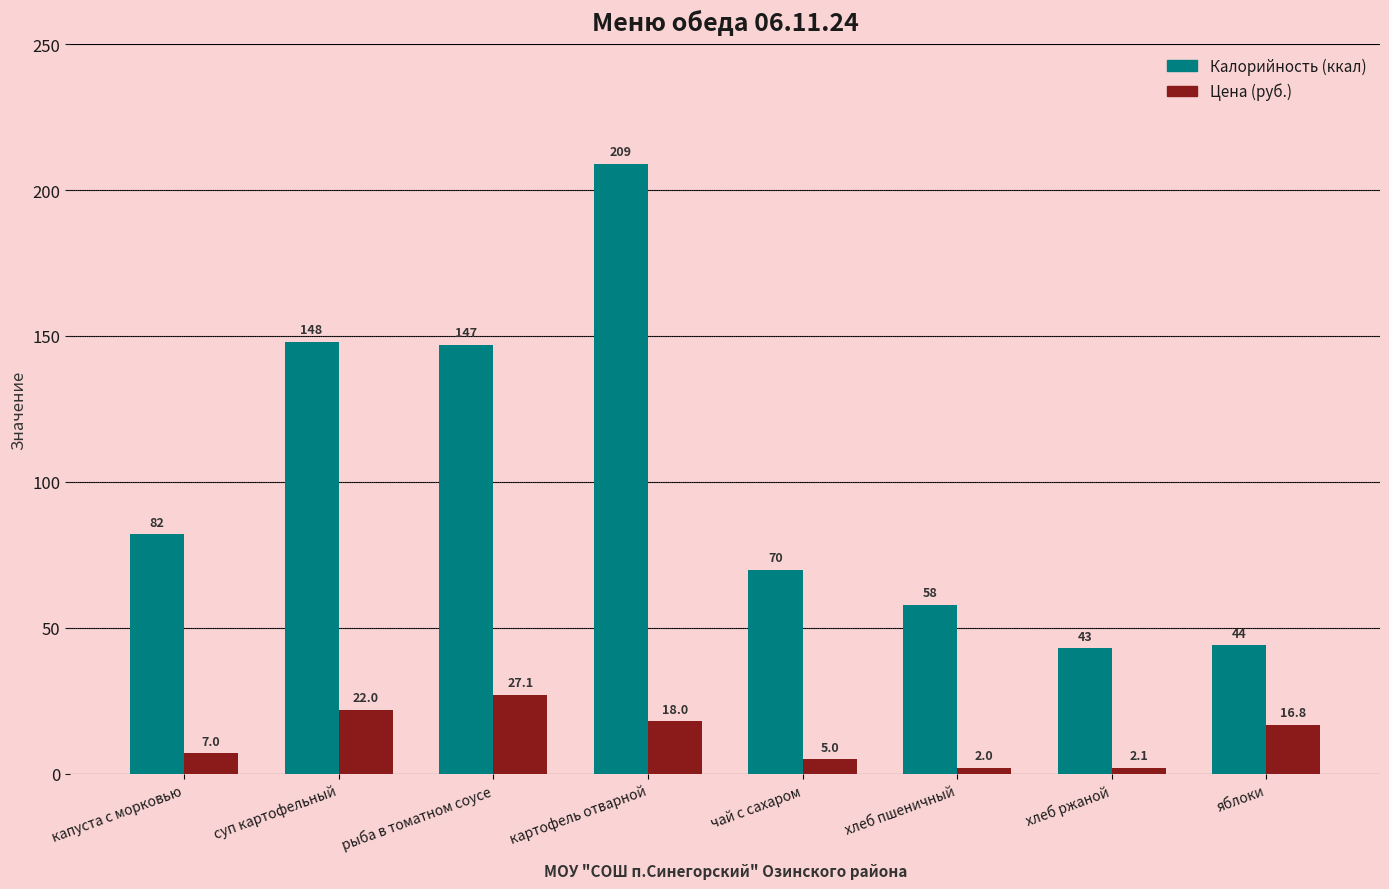

Which category has the highest value across all series?

картофель отварной